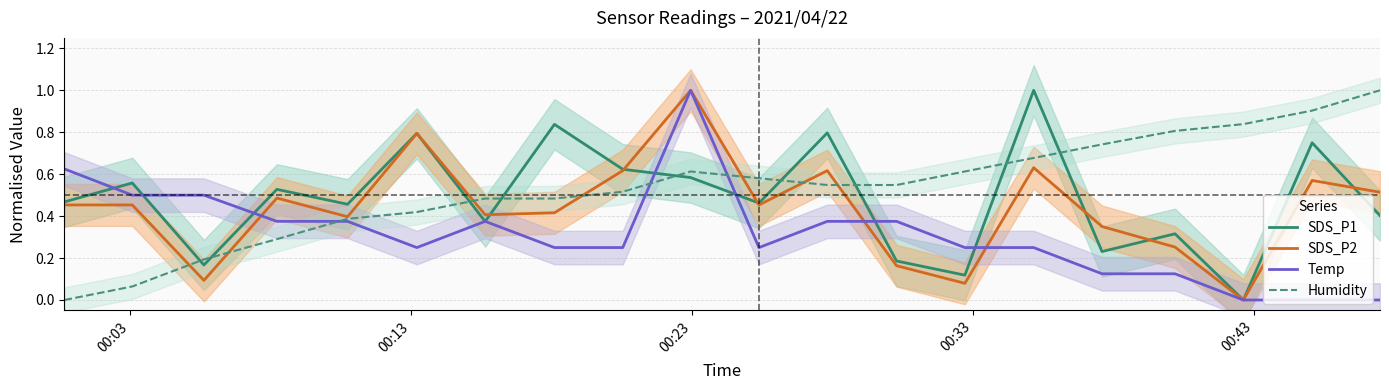

True or false: SDS_P1 and Humidity cross at least once.

True